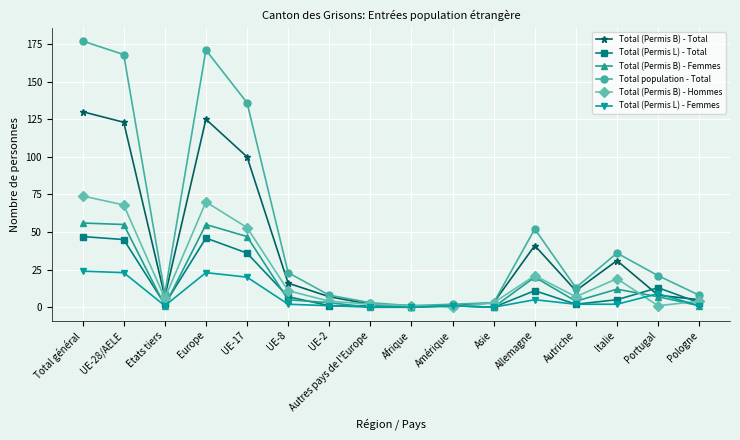

After their last crossing, which series has the higher values: Total (Permis L) - Total or Total (Permis B) - Total?

Total (Permis B) - Total